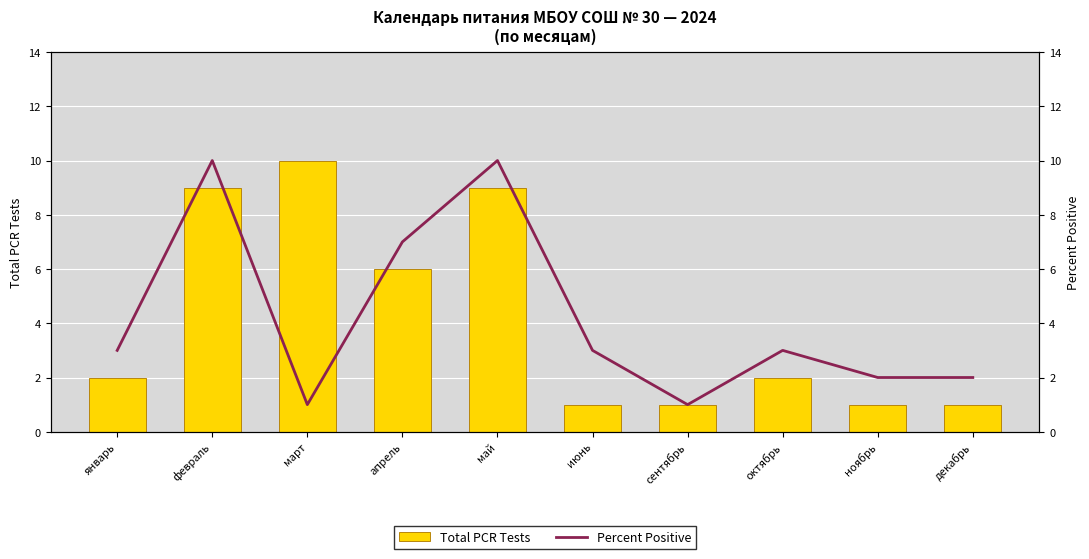

What is the sum of the Total PCR Tests values at июнь and ноябрь?

2